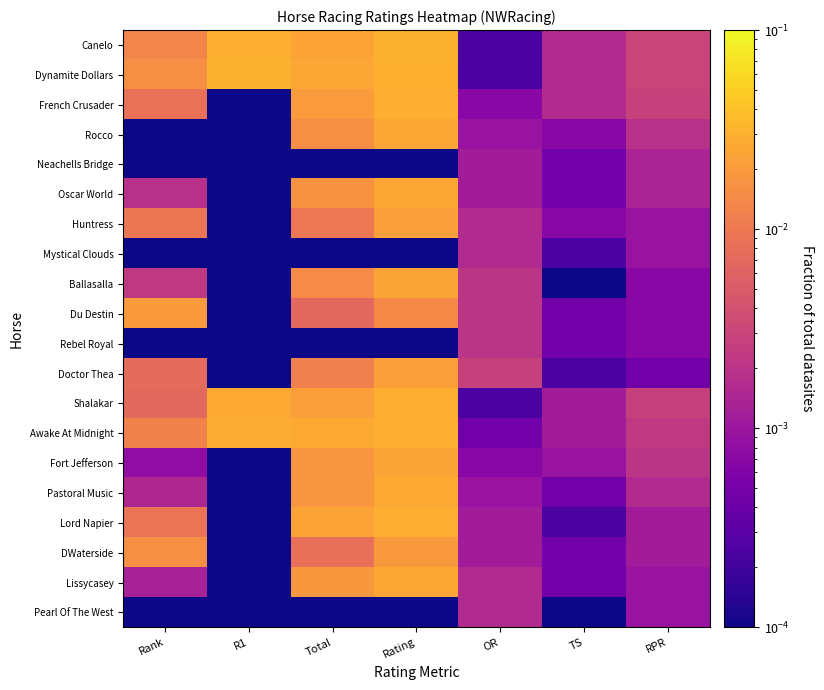

Reading left to right, extract all data points from this chart.

Canelo: Rank=0.0	R1=0.0	Total=0.0	Rating=0.0	OR=0.0	TS=0.0	RPR=0.0
Dynamite Dollars: Rank=0.0	R1=0.0	Total=0.0	Rating=0.0	OR=0.0	TS=0.0	RPR=0.0
French Crusader: Rank=0.0	R1=0.0	Total=0.0	Rating=0.0	OR=0.0	TS=0.0	RPR=0.0
Rocco: Rank=0.0	R1=0.0	Total=0.0	Rating=0.0	OR=0.0	TS=0.0	RPR=0.0
Neachells Bridge: Rank=0.0	R1=0.0	Total=0.0	Rating=0.0	OR=0.0	TS=0.0	RPR=0.0
Oscar World: Rank=0.0	R1=0.0	Total=0.0	Rating=0.0	OR=0.0	TS=0.0	RPR=0.0
Huntress: Rank=0.0	R1=0.0	Total=0.0	Rating=0.0	OR=0.0	TS=0.0	RPR=0.0
Mystical Clouds: Rank=0.0	R1=0.0	Total=0.0	Rating=0.0	OR=0.0	TS=0.0	RPR=0.0
Ballasalla: Rank=0.0	R1=0.0	Total=0.0	Rating=0.0	OR=0.0	TS=0.0	RPR=0.0
Du Destin: Rank=0.0	R1=0.0	Total=0.0	Rating=0.0	OR=0.0	TS=0.0	RPR=0.0
Rebel Royal: Rank=0.0	R1=0.0	Total=0.0	Rating=0.0	OR=0.0	TS=0.0	RPR=0.0
Doctor Thea: Rank=0.0	R1=0.0	Total=0.0	Rating=0.0	OR=0.0	TS=0.0	RPR=0.0
Shalakar: Rank=0.0	R1=0.0	Total=0.0	Rating=0.0	OR=0.0	TS=0.0	RPR=0.0
Awake At Midnight: Rank=0.0	R1=0.0	Total=0.0	Rating=0.0	OR=0.0	TS=0.0	RPR=0.0
Fort Jefferson: Rank=0.0	R1=0.0	Total=0.0	Rating=0.0	OR=0.0	TS=0.0	RPR=0.0
Pastoral Music: Rank=0.0	R1=0.0	Total=0.0	Rating=0.0	OR=0.0	TS=0.0	RPR=0.0
Lord Napier: Rank=0.0	R1=0.0	Total=0.0	Rating=0.0	OR=0.0	TS=0.0	RPR=0.0
DWaterside: Rank=0.0	R1=0.0	Total=0.0	Rating=0.0	OR=0.0	TS=0.0	RPR=0.0
Lissycasey: Rank=0.0	R1=0.0	Total=0.0	Rating=0.0	OR=0.0	TS=0.0	RPR=0.0
Pearl Of The West: Rank=0.0	R1=0.0	Total=0.0	Rating=0.0	OR=0.0	TS=0.0	RPR=0.0